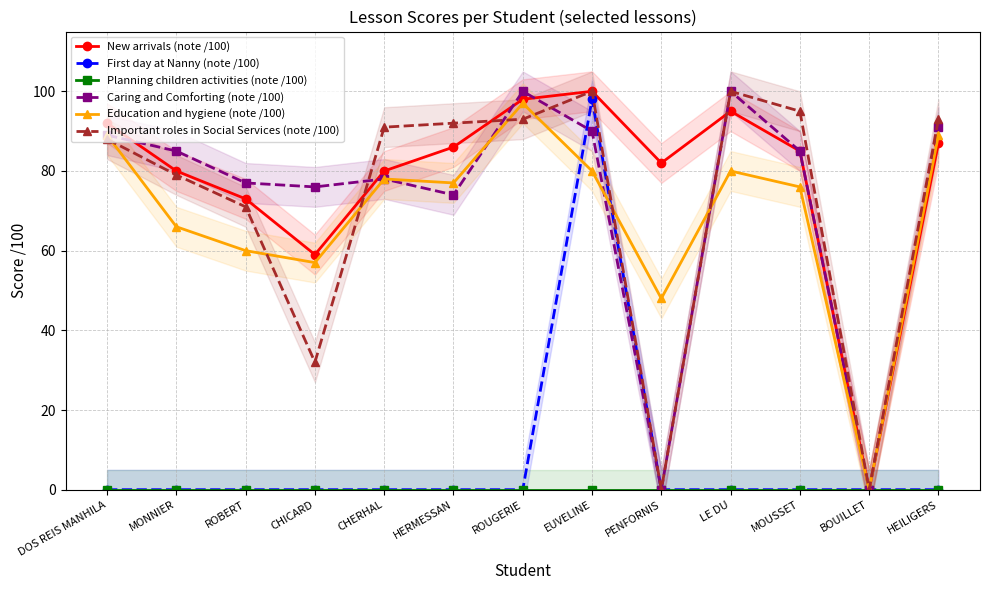

Where do Important roles in Social Services (note /100) and Caring and Comforting (note /100) first cross each other?

CHICARD and CHERHAL